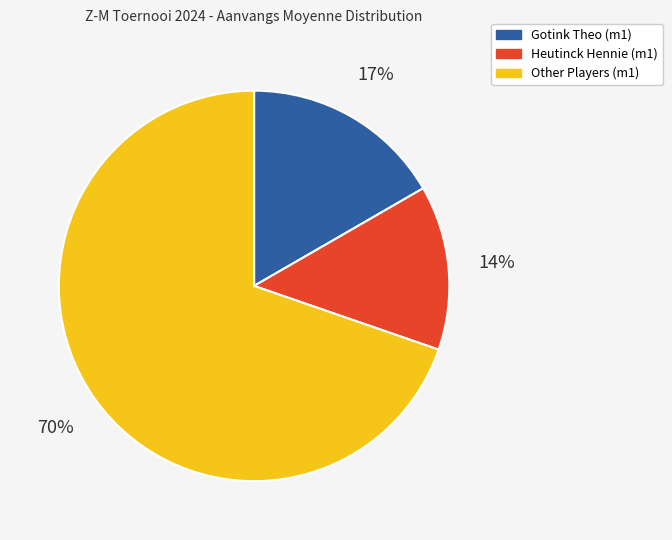

To the nearest percent, what is the average slice percentage?

33%